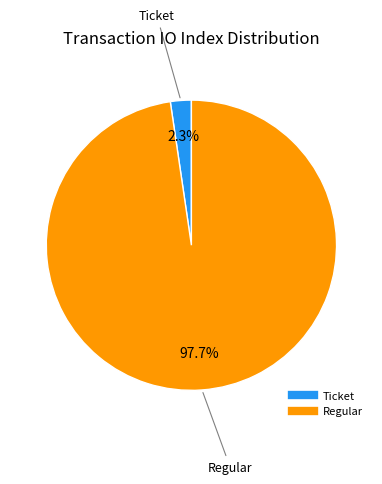

Count the number of slices in the pie.

2